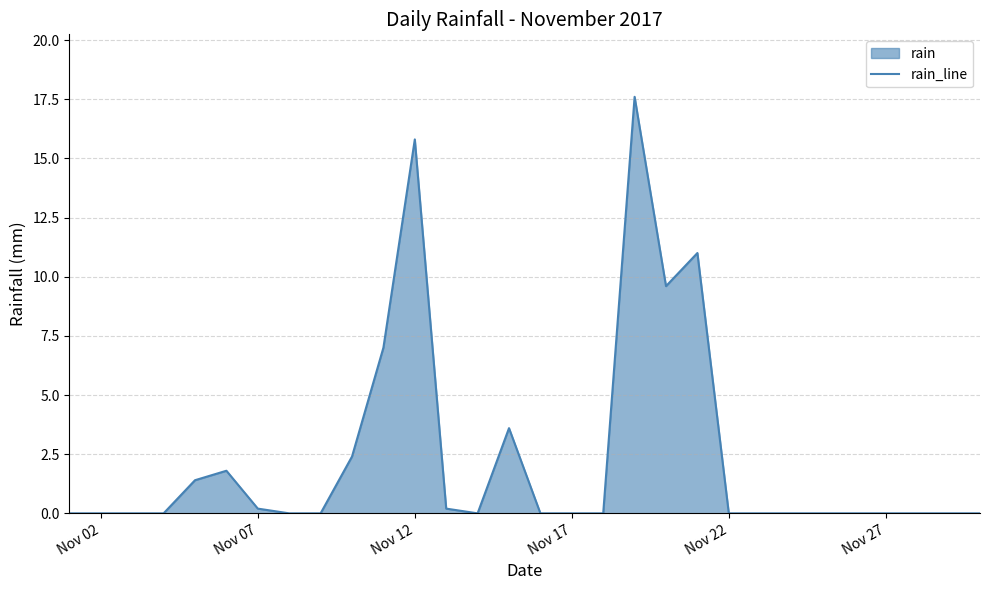

What is the difference between the maximum and minimum values?

17.6